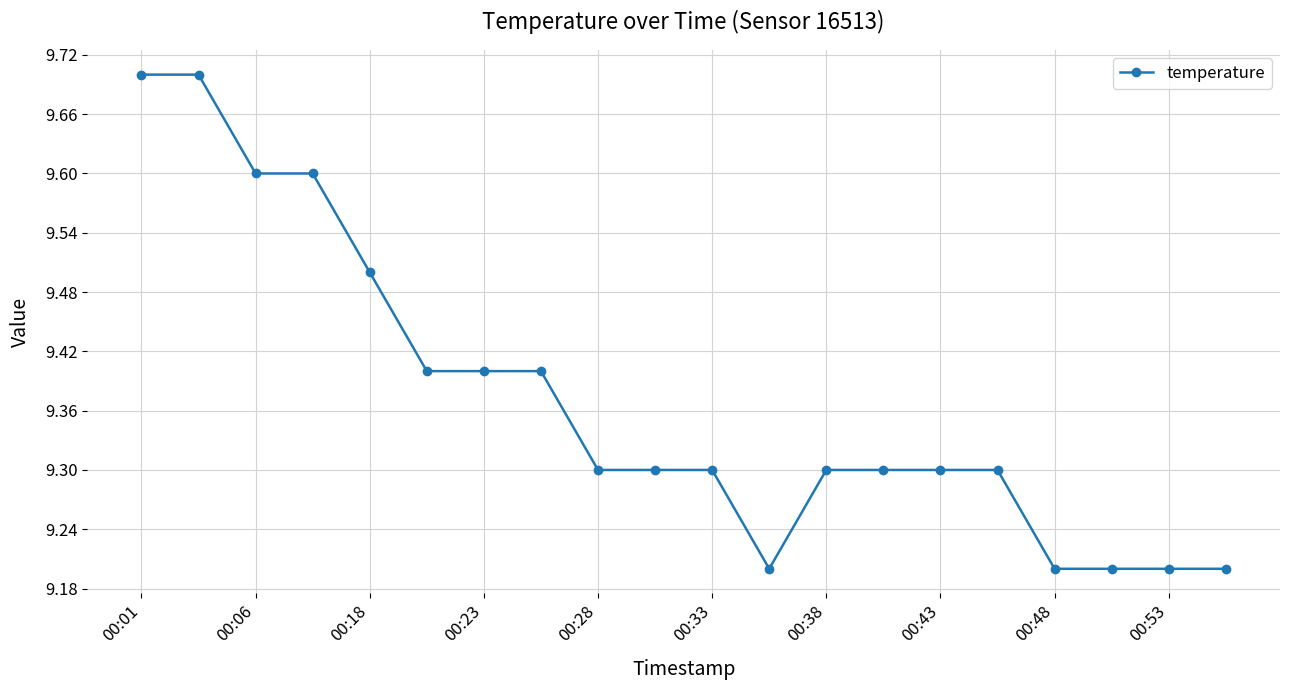

What is the minimum value shown in the chart?

9.2